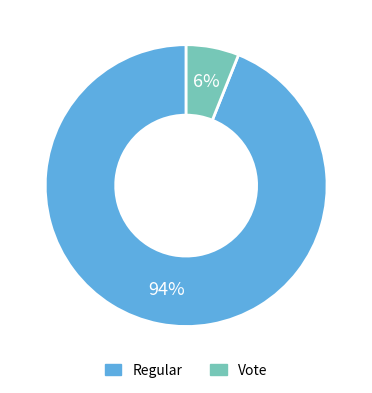

Do Regular and Vote together represent more than half of the pie?

Yes